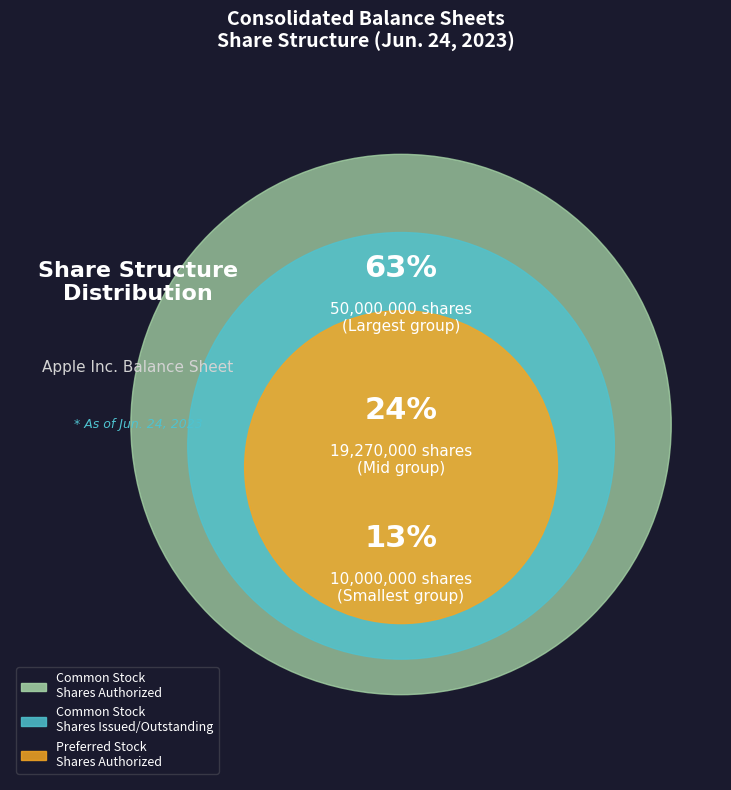

Is it true that Common Stock
Shares Issued/Outstanding is 24% of the pie?

True